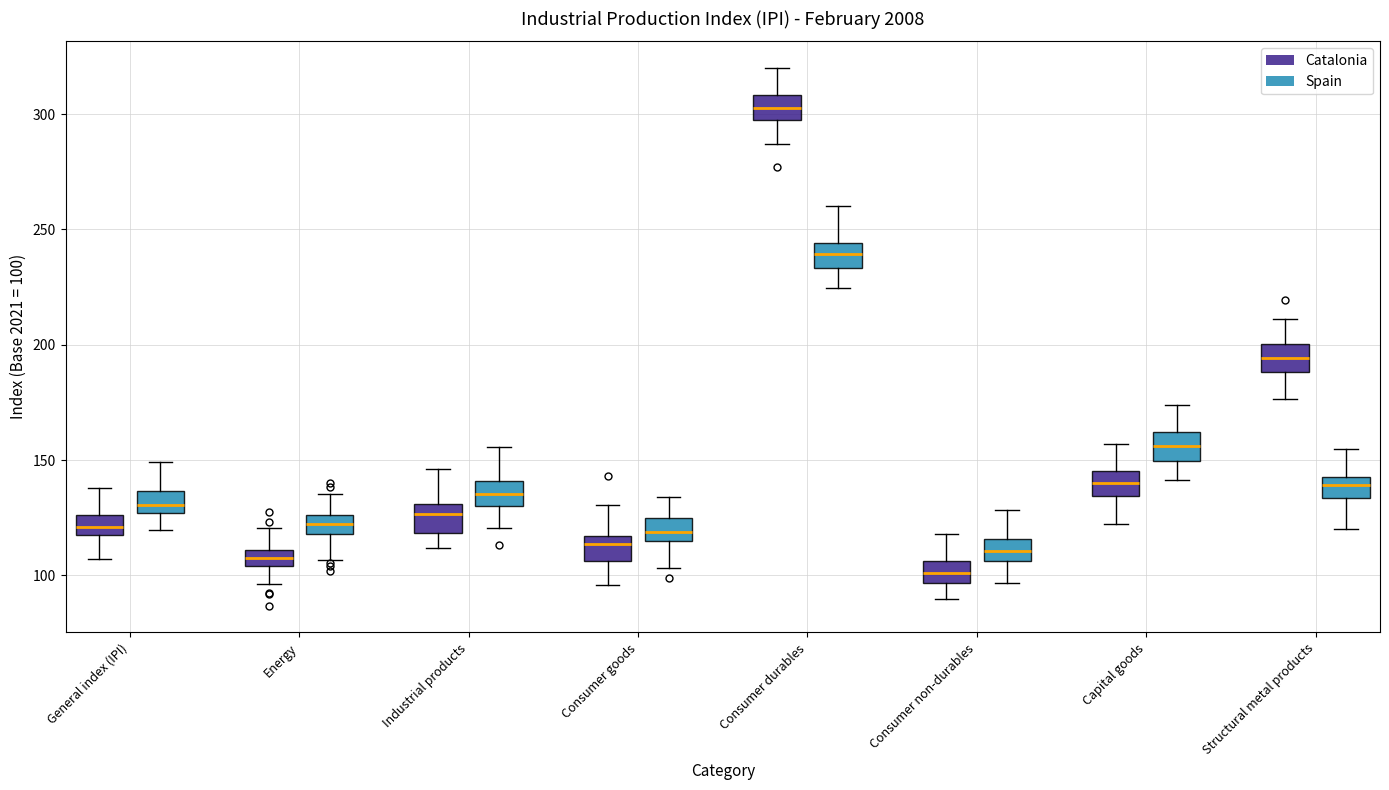

Where does the upper whisker of the box for Industrial products (Spain) end on the y-axis? The values are not printed on the chart, so give them approximately, as read against the axis.

155